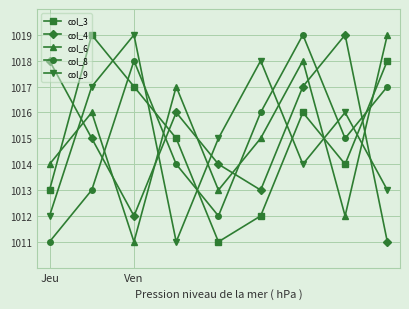

What are all the series names shown in the legend?

col_3, col_4, col_6, col_8, col_9